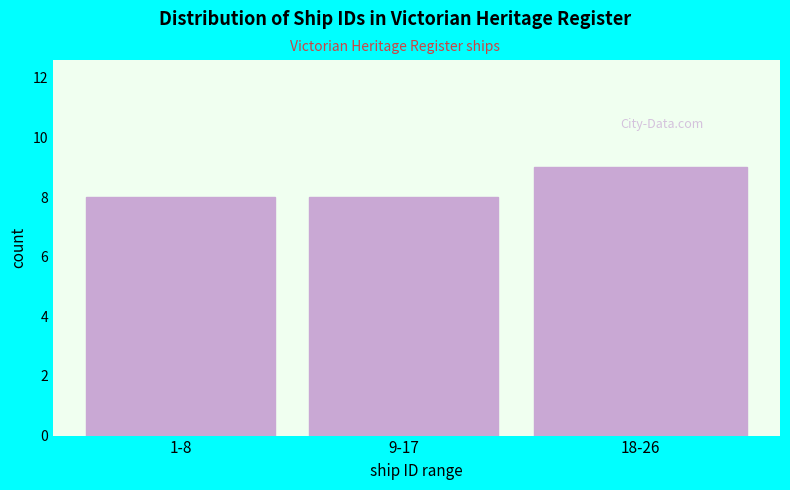

Reading right to left, what are all the values shown in this chart?

18-26=9	9-17=8	1-8=8